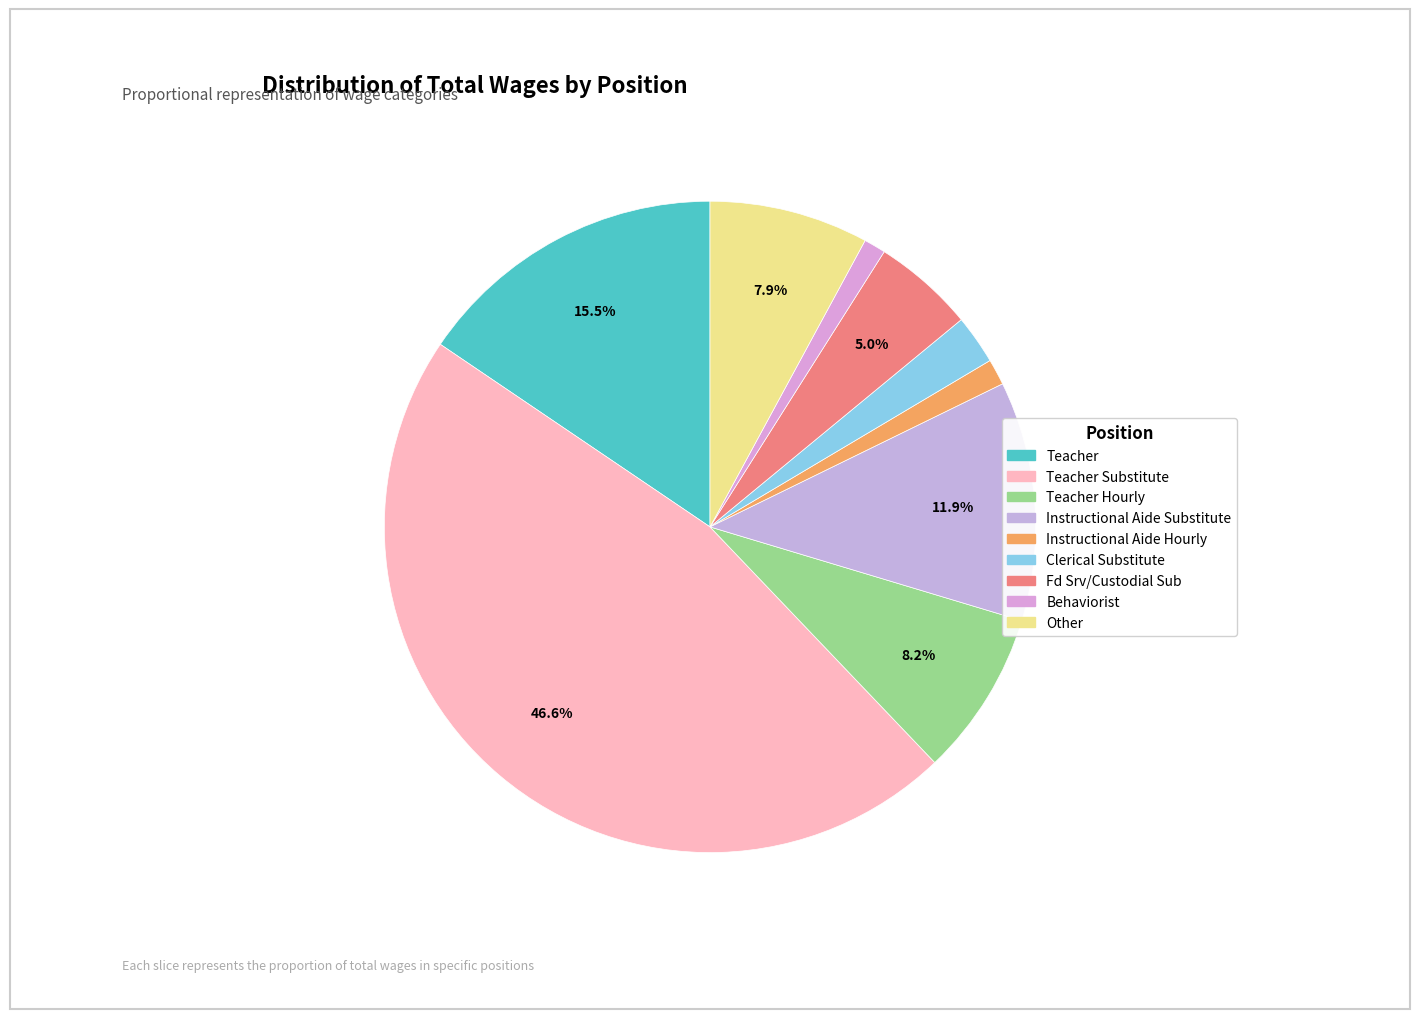

Does any single category account for the majority?

No